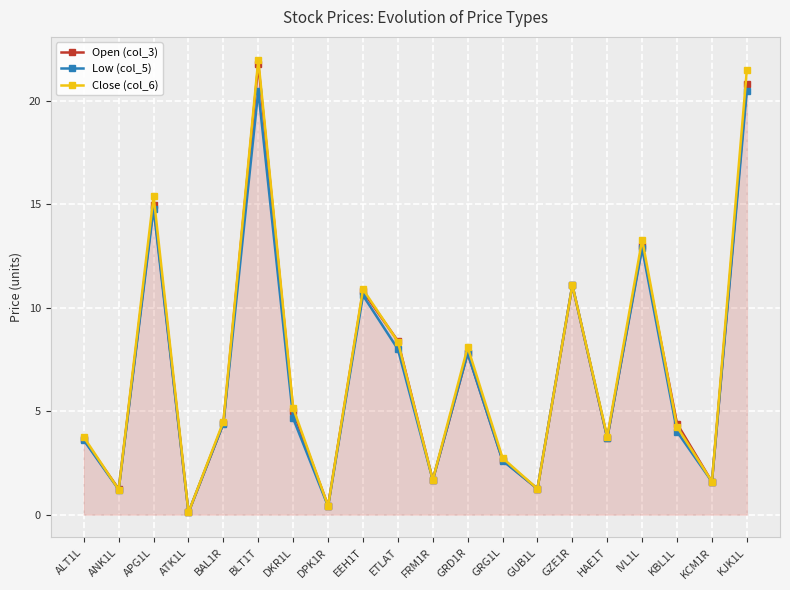

What is the value of the Low (col_5) point at the 1st from the left?

3.6